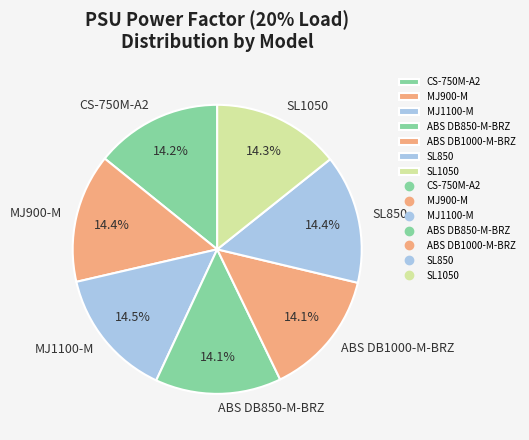

Does SL850 represent more than half of the total?

No